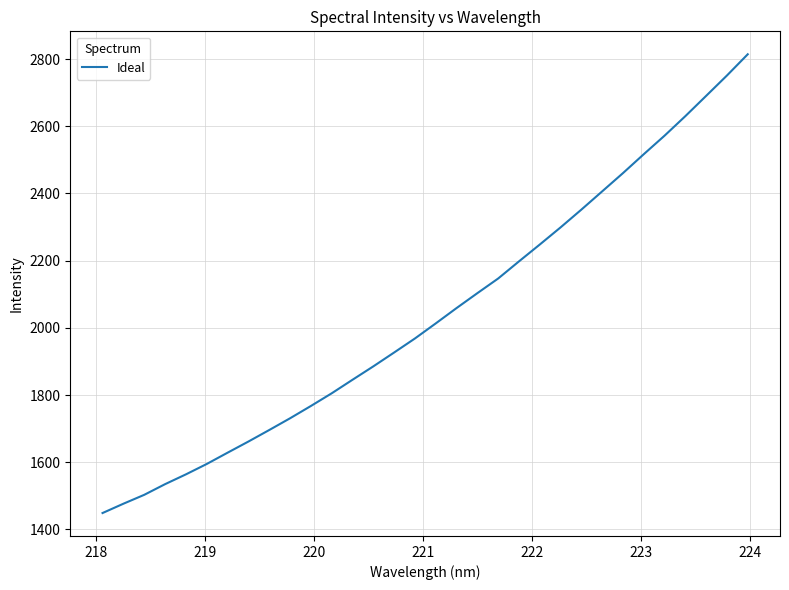

What is the difference between the maximum and minimum values?

1365.6